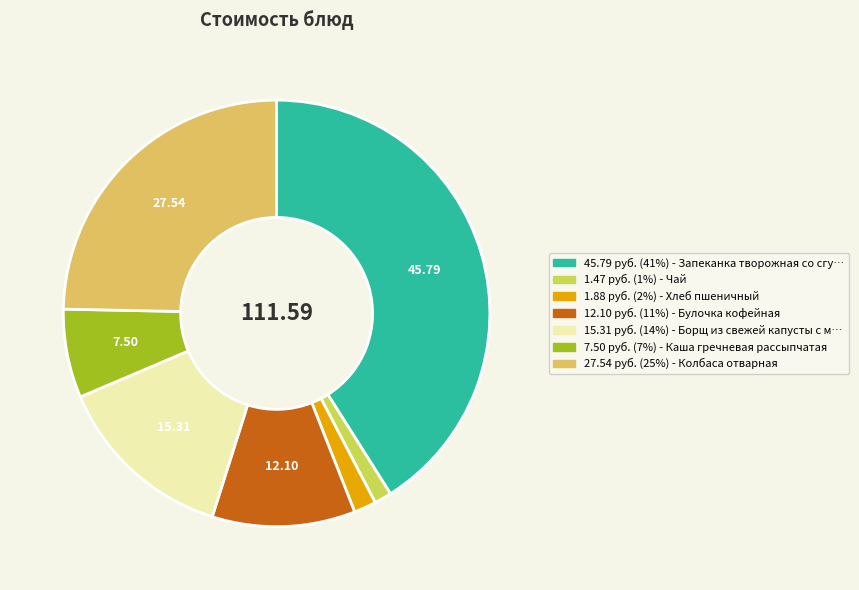

Which slice is the smallest?

Чай